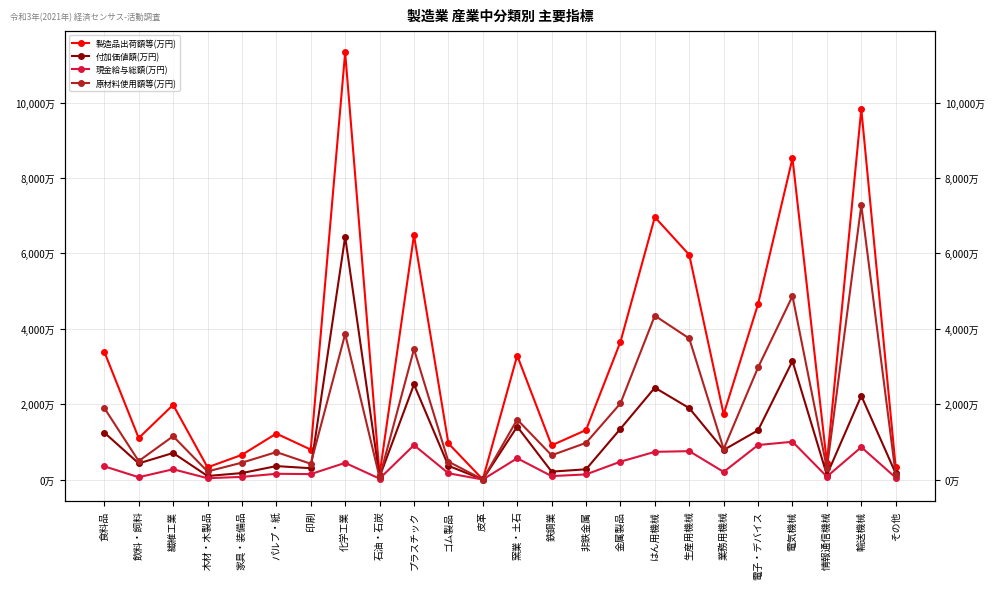

What is the sum of all 現金給与総額(万円) values?

85335830